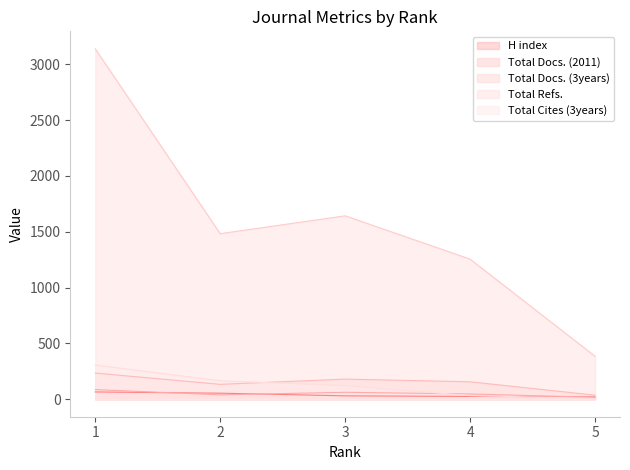

Which series has the largest total across all categories?

Total Refs.